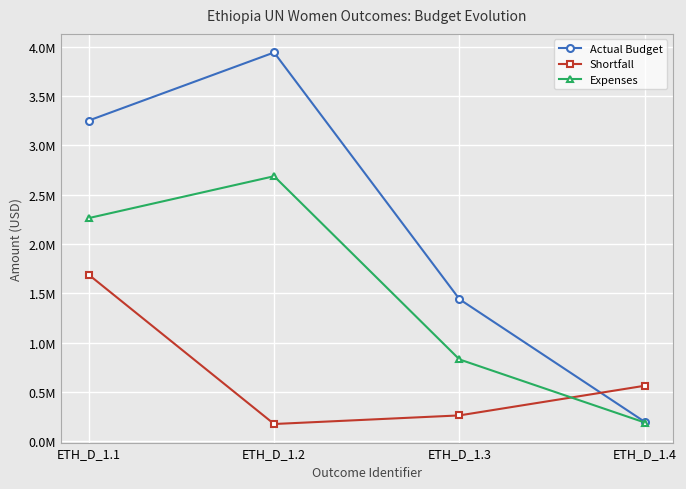

What is the sum of all Actual Budget values?

8830836.0